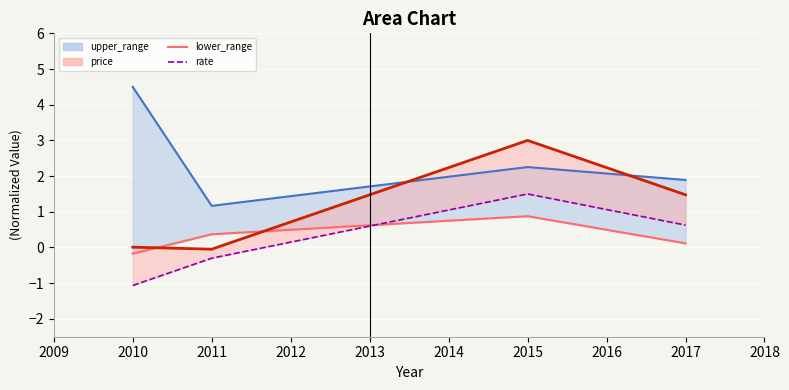

Which series has the largest total across all categories?

upper_range_line